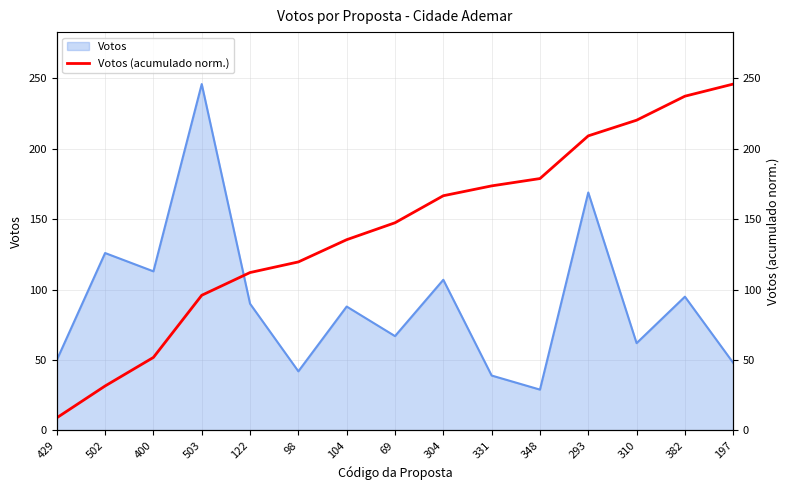

What is the smallest value displayed?

9.0